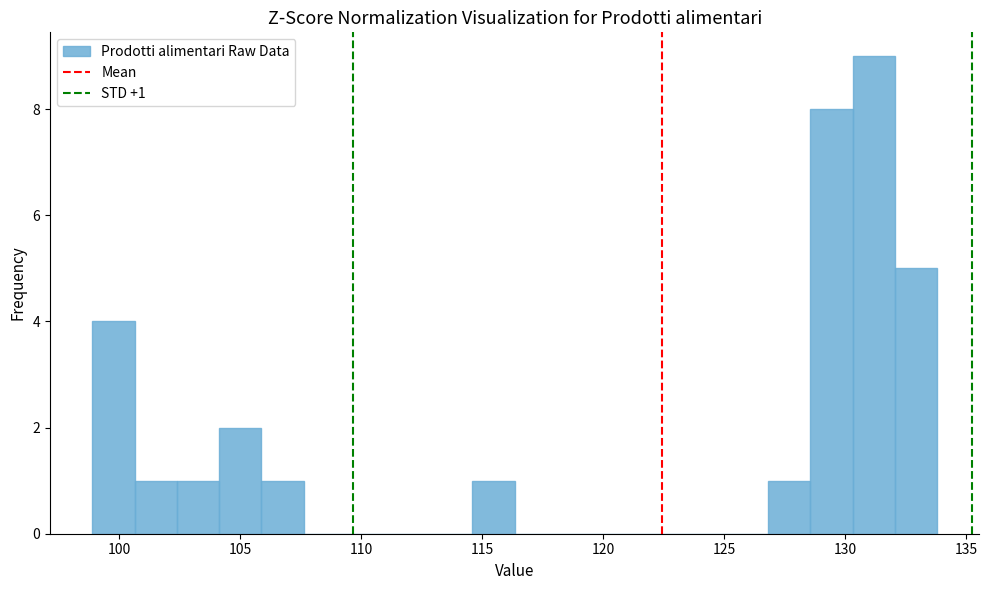

Read against the x-axis, roughly where is the centre of the tallest bar?

131.0